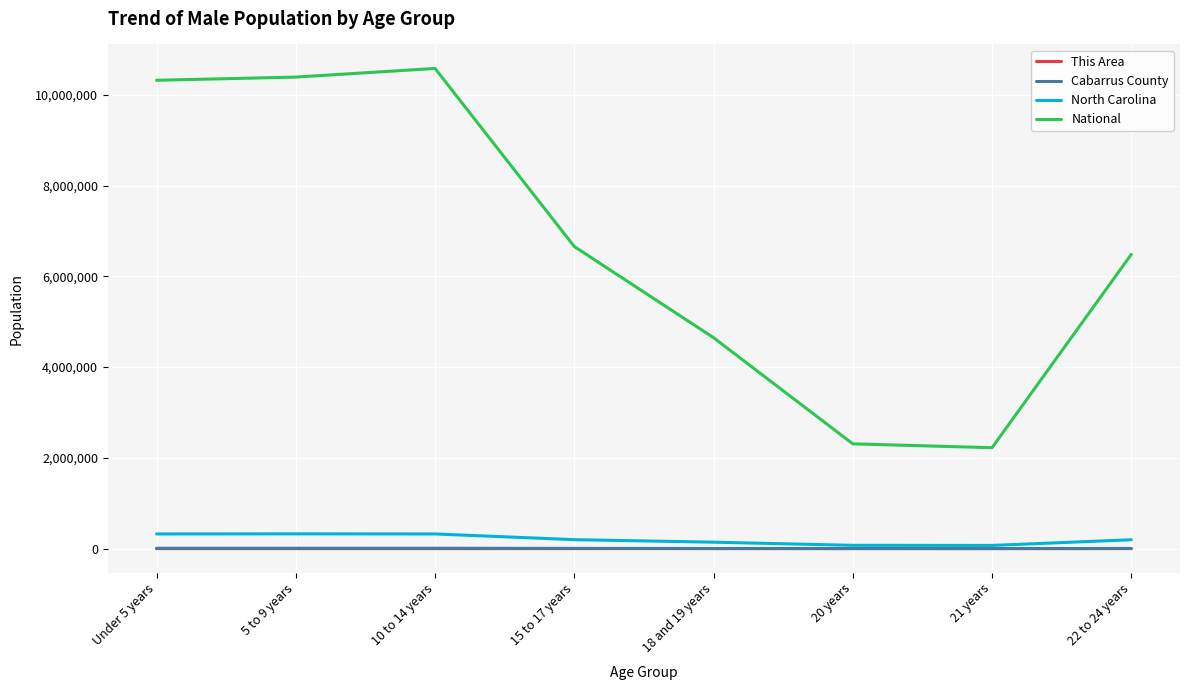

Count the number of data series in this chart.

4